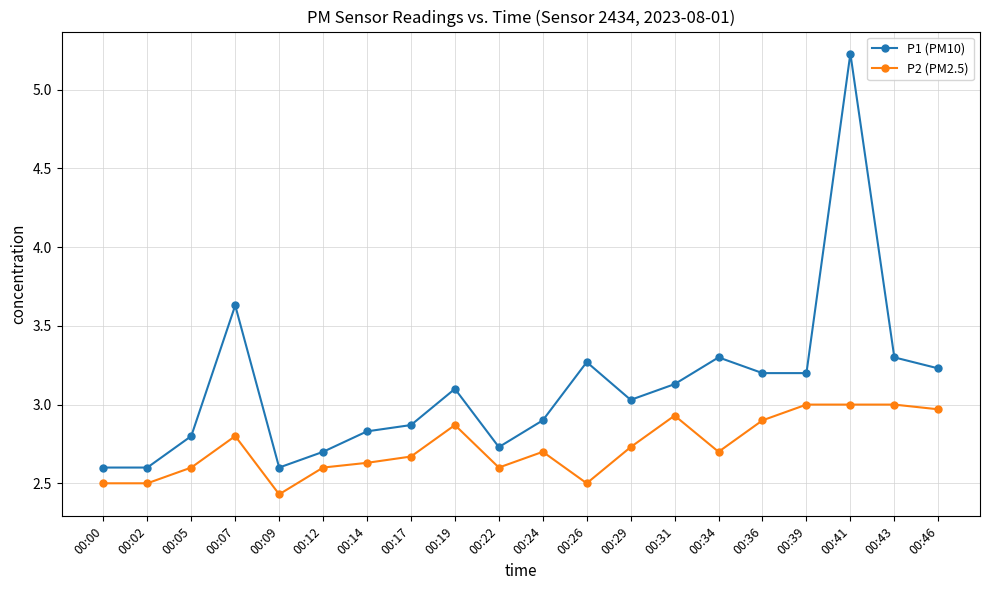

True or false: P2 (PM2.5) and P1 (PM10) intersect in this chart.

False